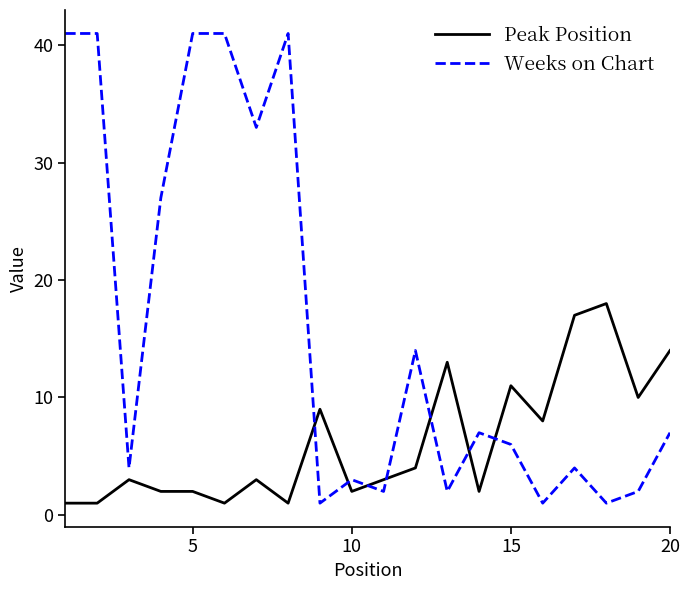

Rank the series by their maximum value, from lowest to highest.

Peak Position, Weeks on Chart